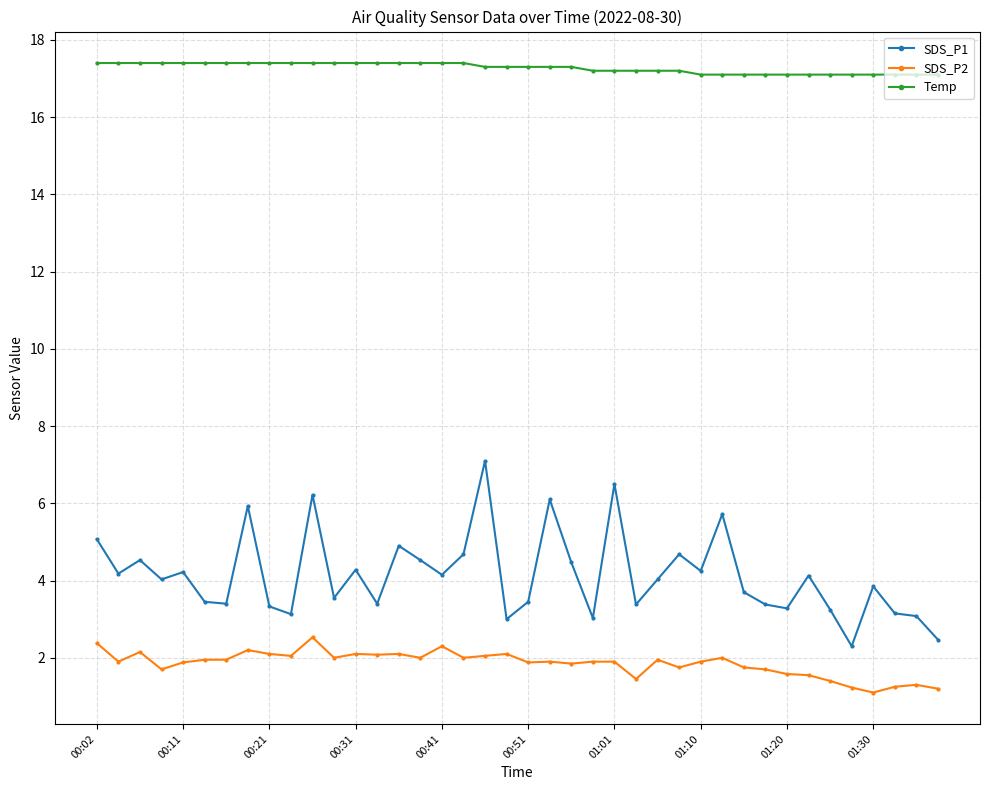

Does the chart display data point markers on the line(s)?

Yes